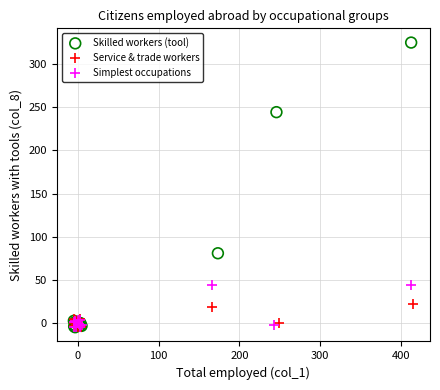

Which series reaches the maximum Y coordinate?

Skilled workers (tool)